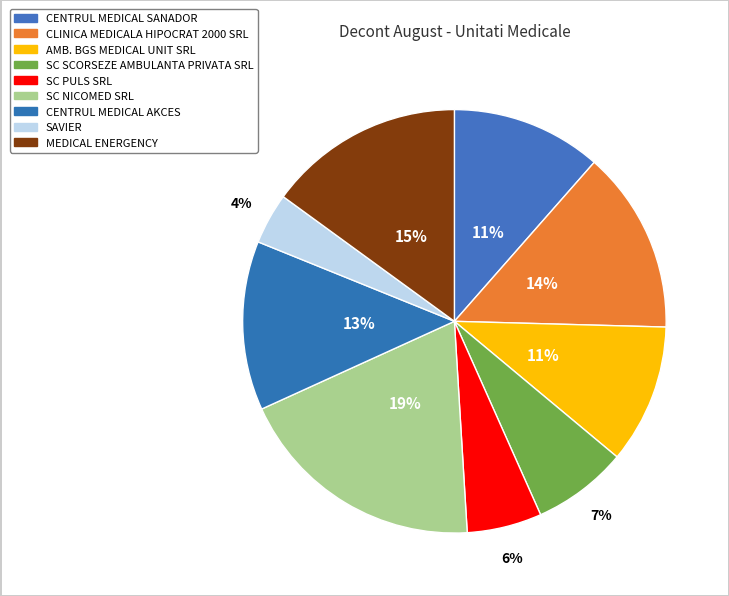

How many segments does this pie chart have?

9